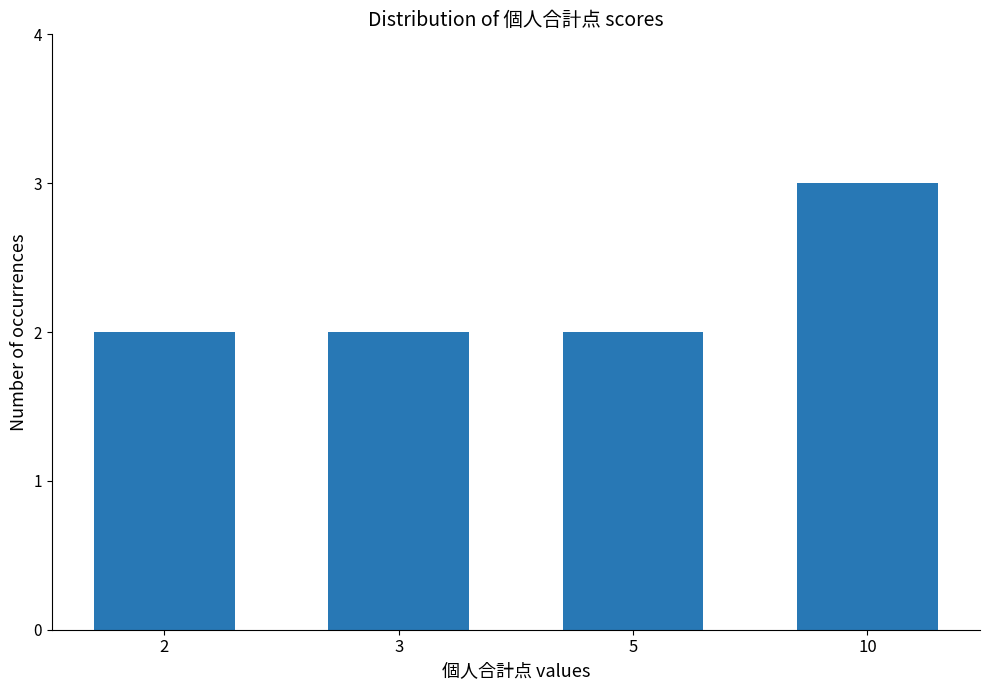

The chart shows a value of 2 at 3. True or false?

True